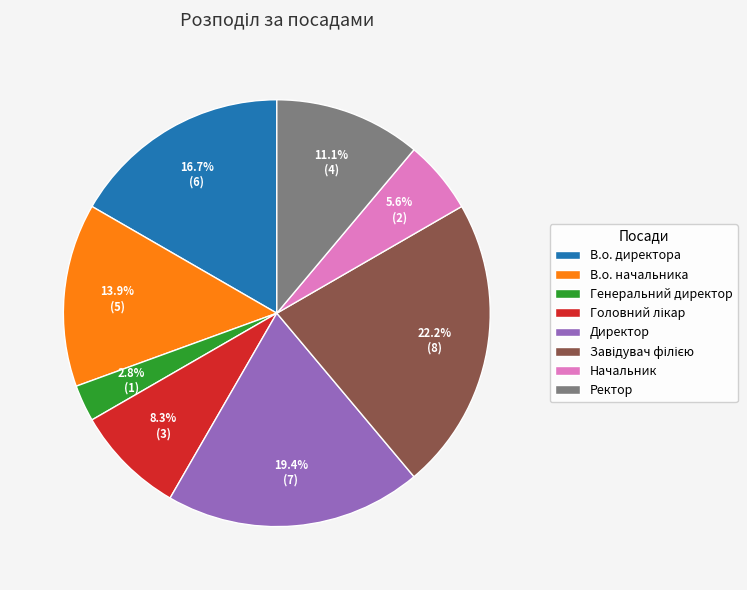

Count the number of slices in the pie.

8